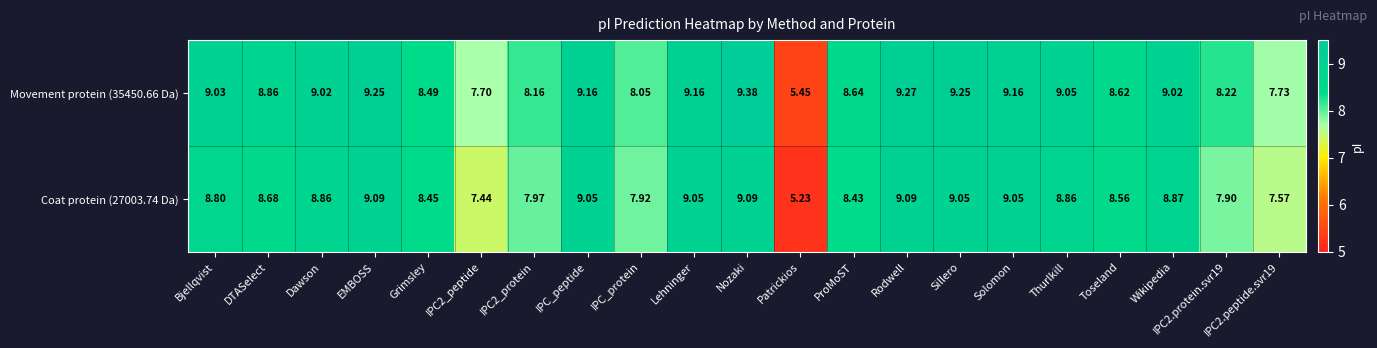

Rank the series by their average value, from highest to lowest.

Movement protein (35450.66 Da), Coat protein (27003.74 Da)